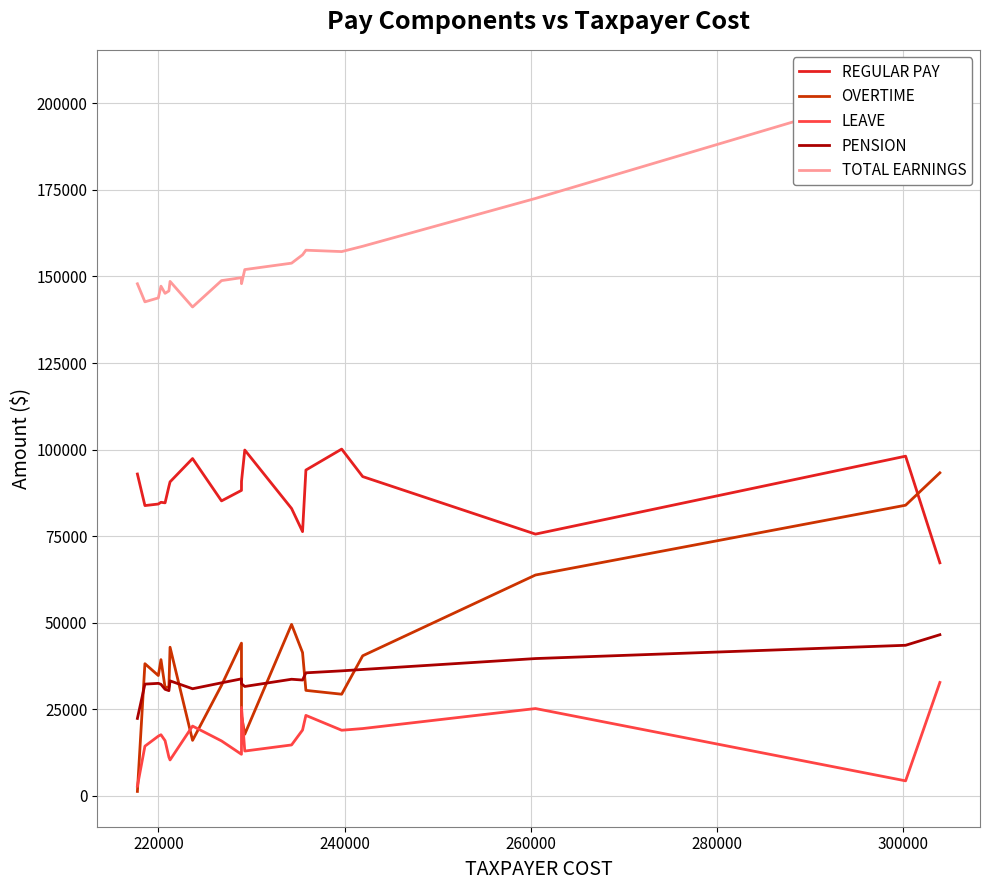

True or false: PENSION and LEAVE cross at least once.

False